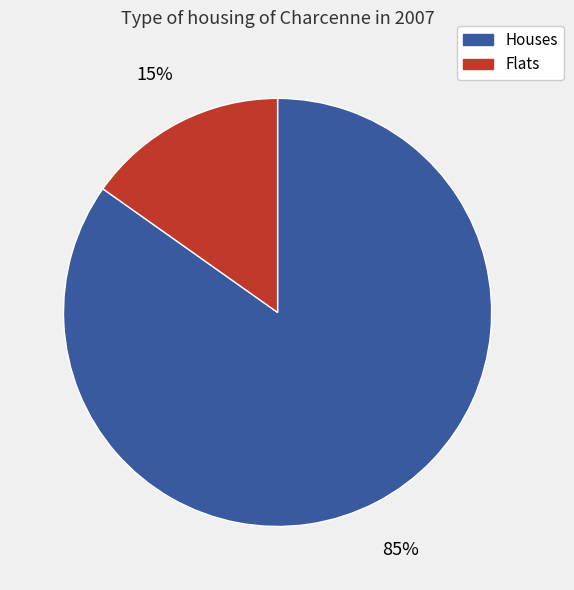

Which slice is the smallest?

Flats